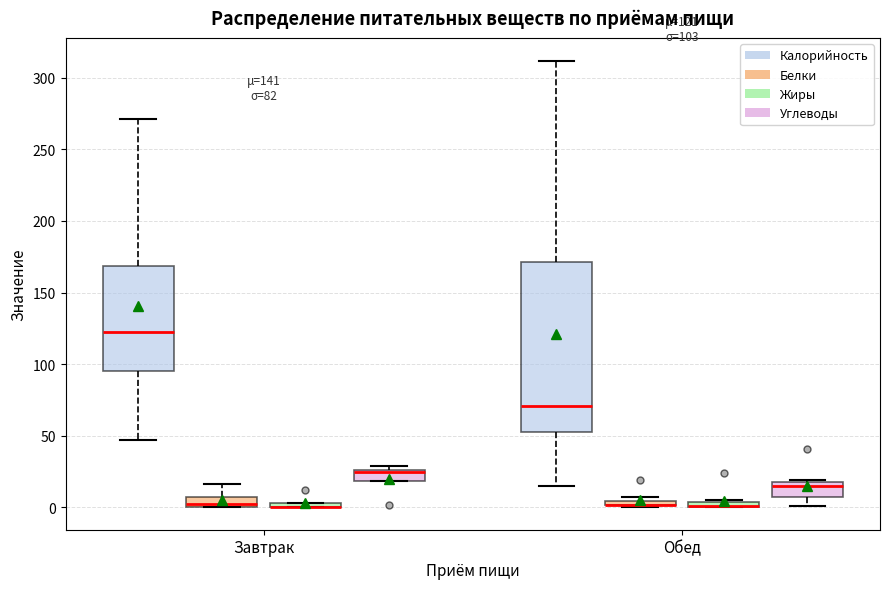

Comparing the boxes themselves (not the whiskers), which one is the tallest?

Обед (Калорийность)